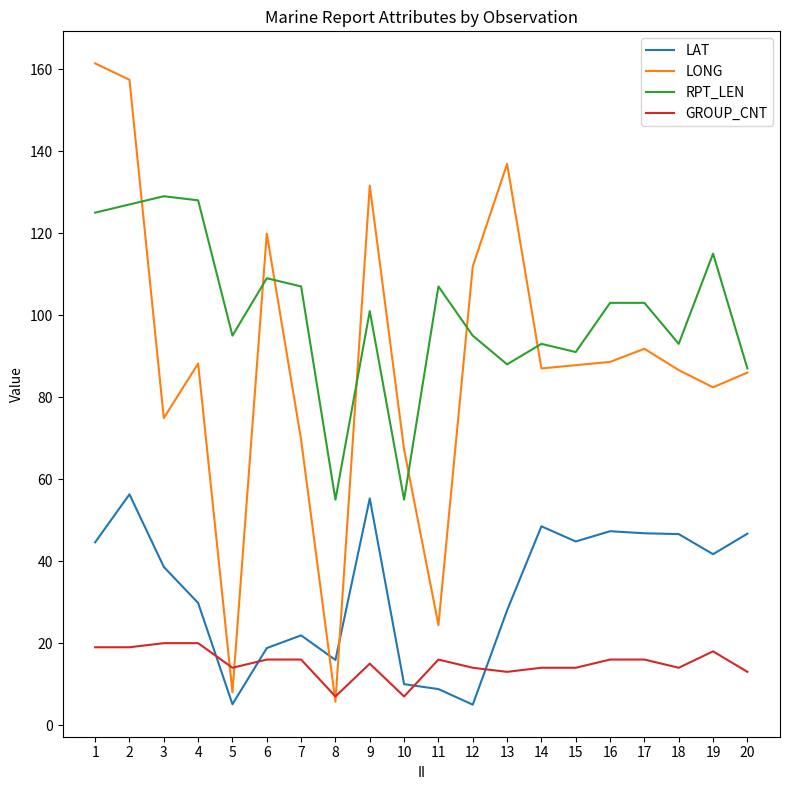

The value of RPT_LEN at 18 is 93.0. True or false?

True